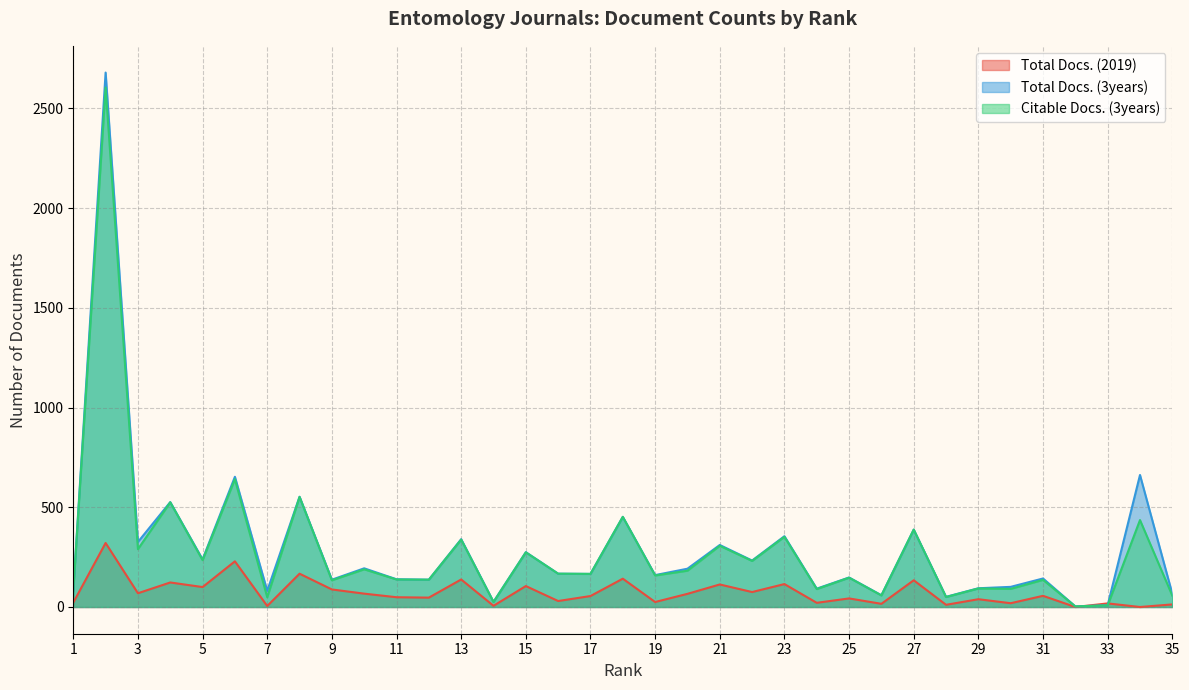

At which category does Total Docs. (2019) reach its first local valley?

3